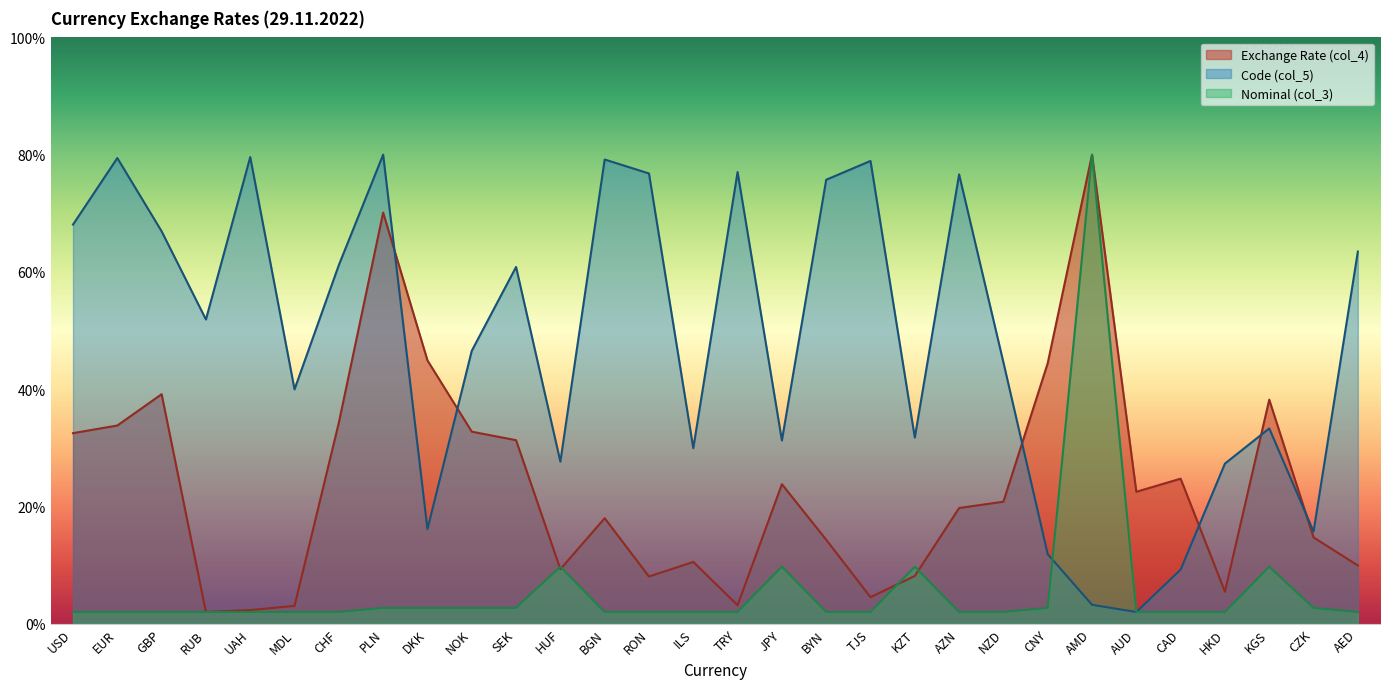

What is the difference between the Nominal (col_3) values at KGS and UAH?

7.7